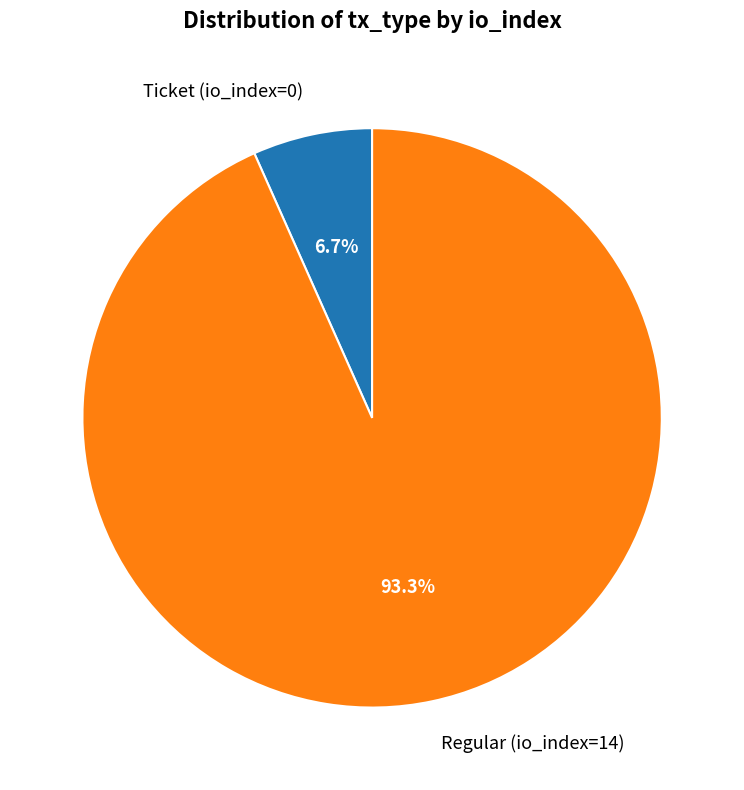

How many segments does this pie chart have?

2